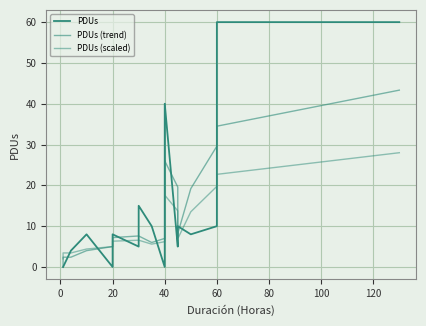

What is the label of the 25th point from the left?

40